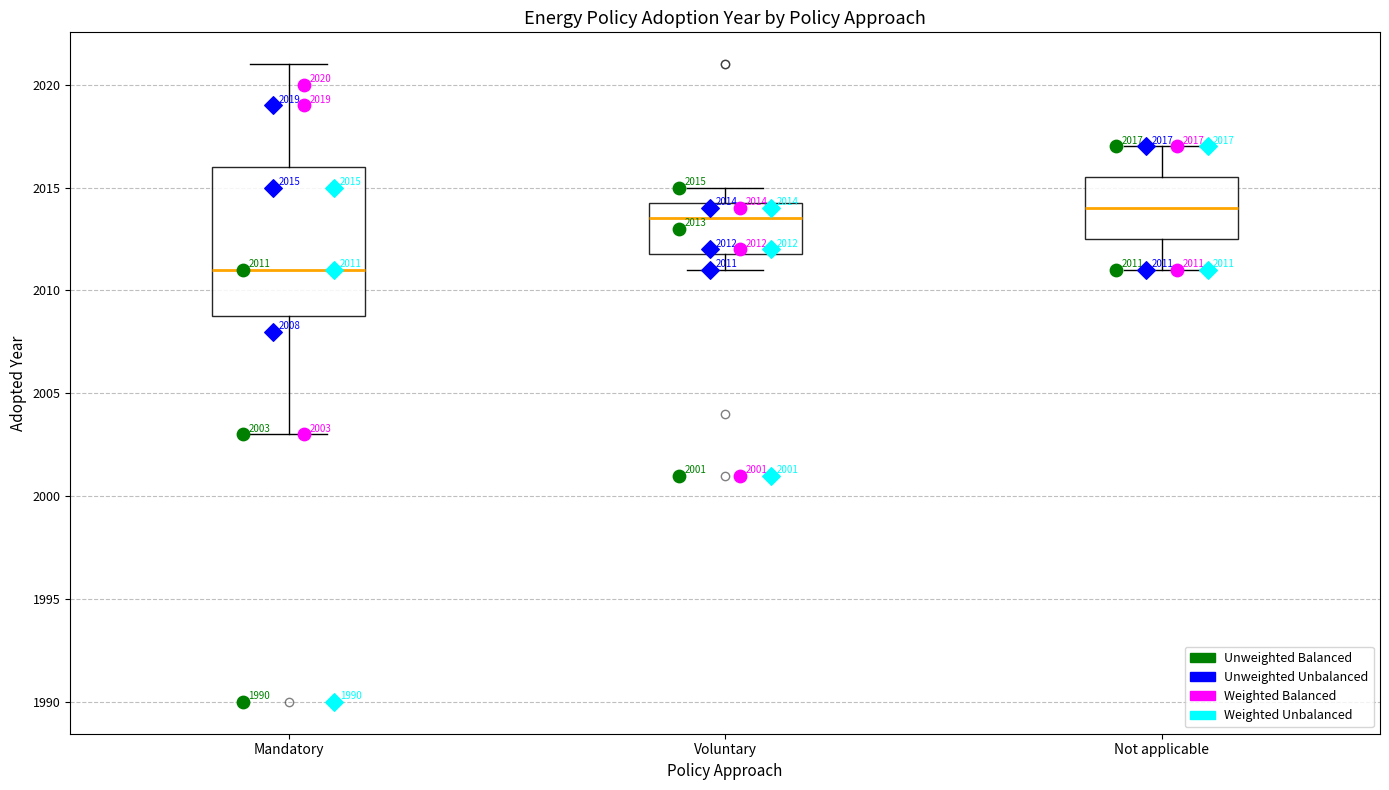

Which box's median line is the highest?

Not applicable